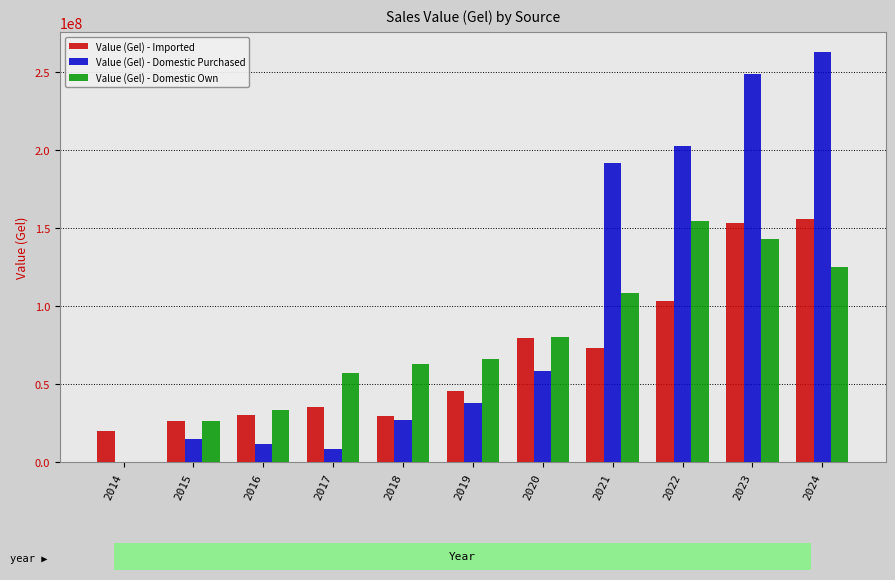

What is the highest value of the Value (Gel) - Domestic Own series?

154684370.3